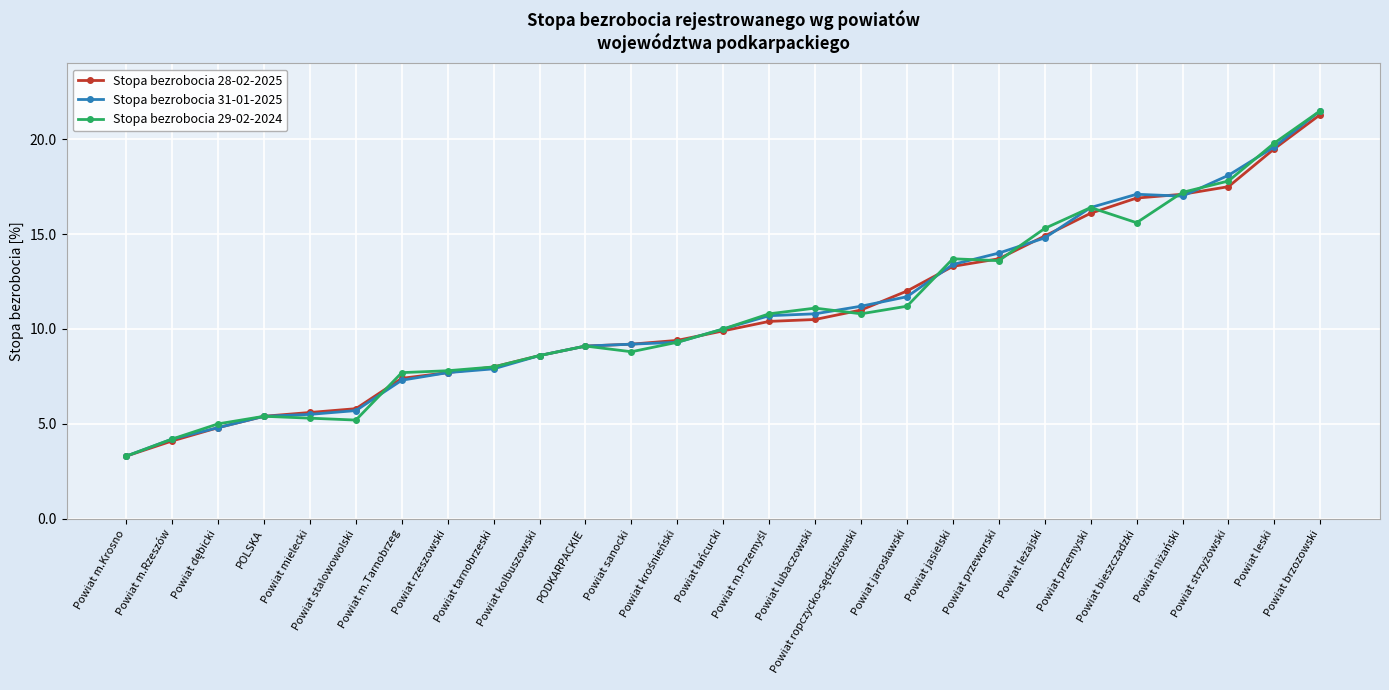

True or false: Stopa bezrobocia 28-02-2025 has a value of 12.5 at Powiat rzeszowski.

False